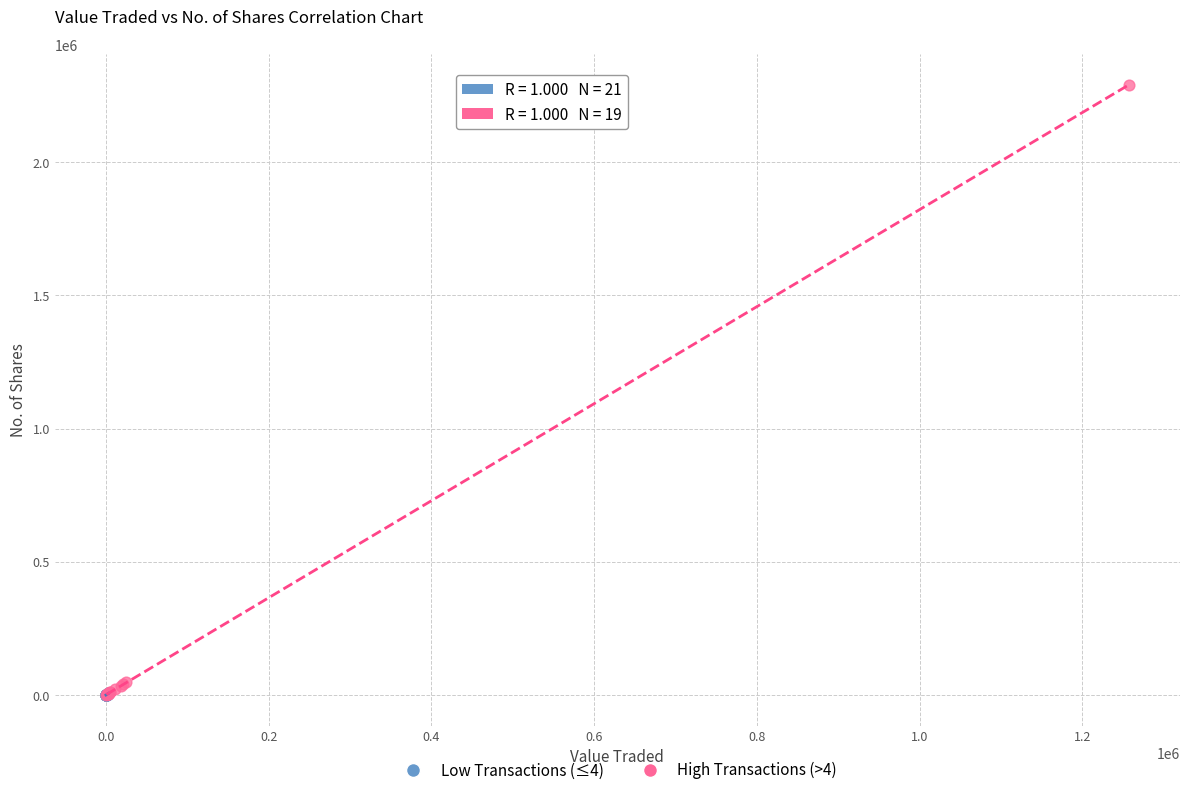

Which series has the widest spread of Y values?

High Transactions (>4)